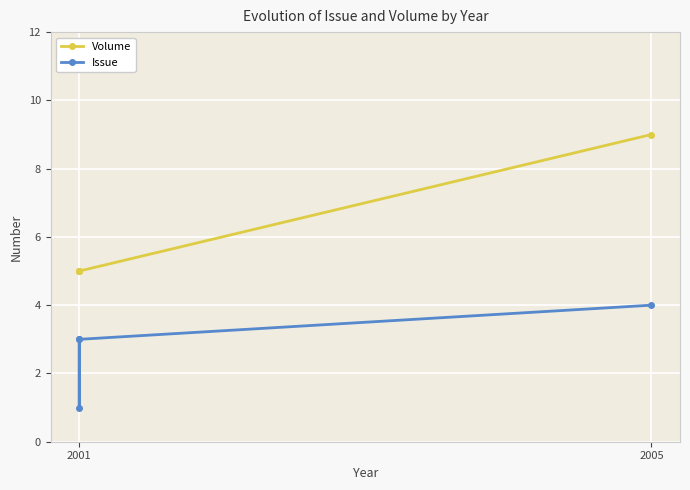

Which series changed the most between 2001 and 2005?

Volume